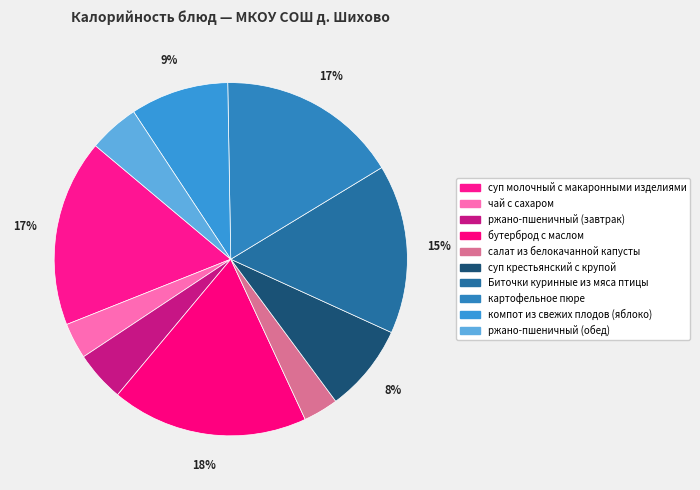

To the nearest percent, what is the combined percentage of чай с сахаром and суп крестьянский с крупой?

11%